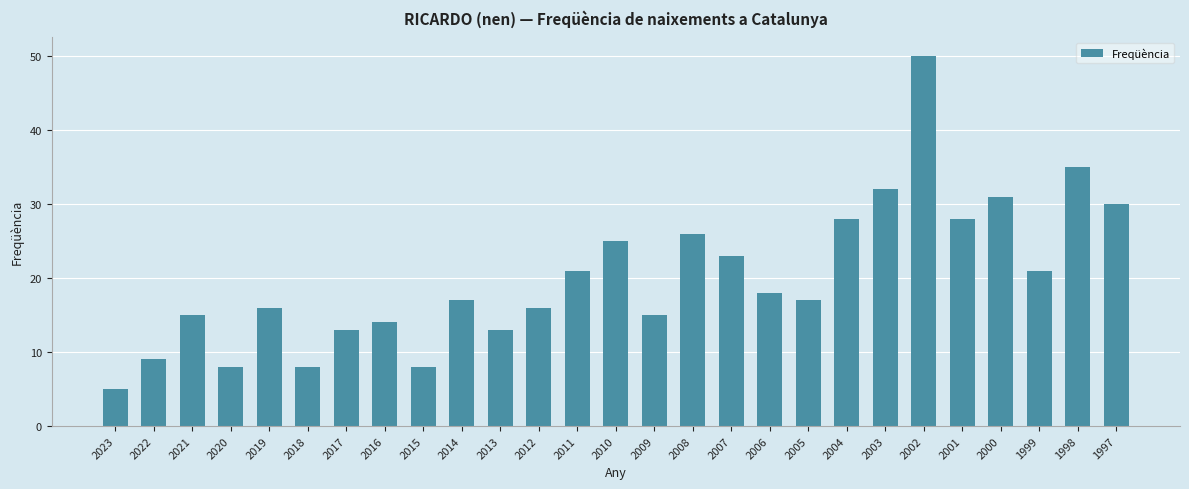

What is the value of the 27th bar from the left?

30